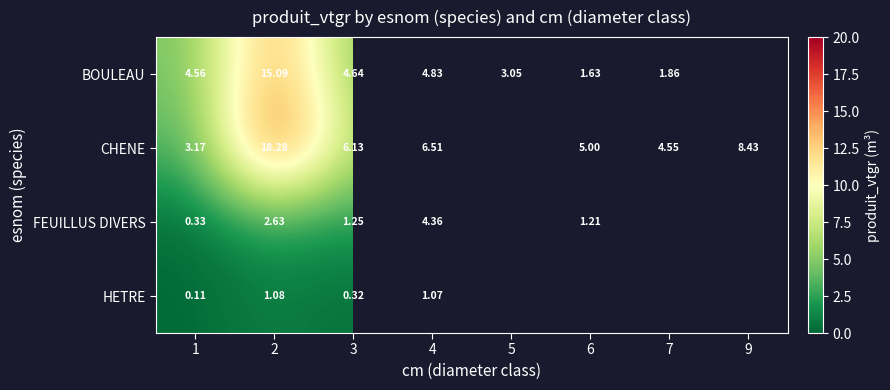

Is the value of FEUILLUS DIVERS at 6 greater than the value of CHENE at 1?

No